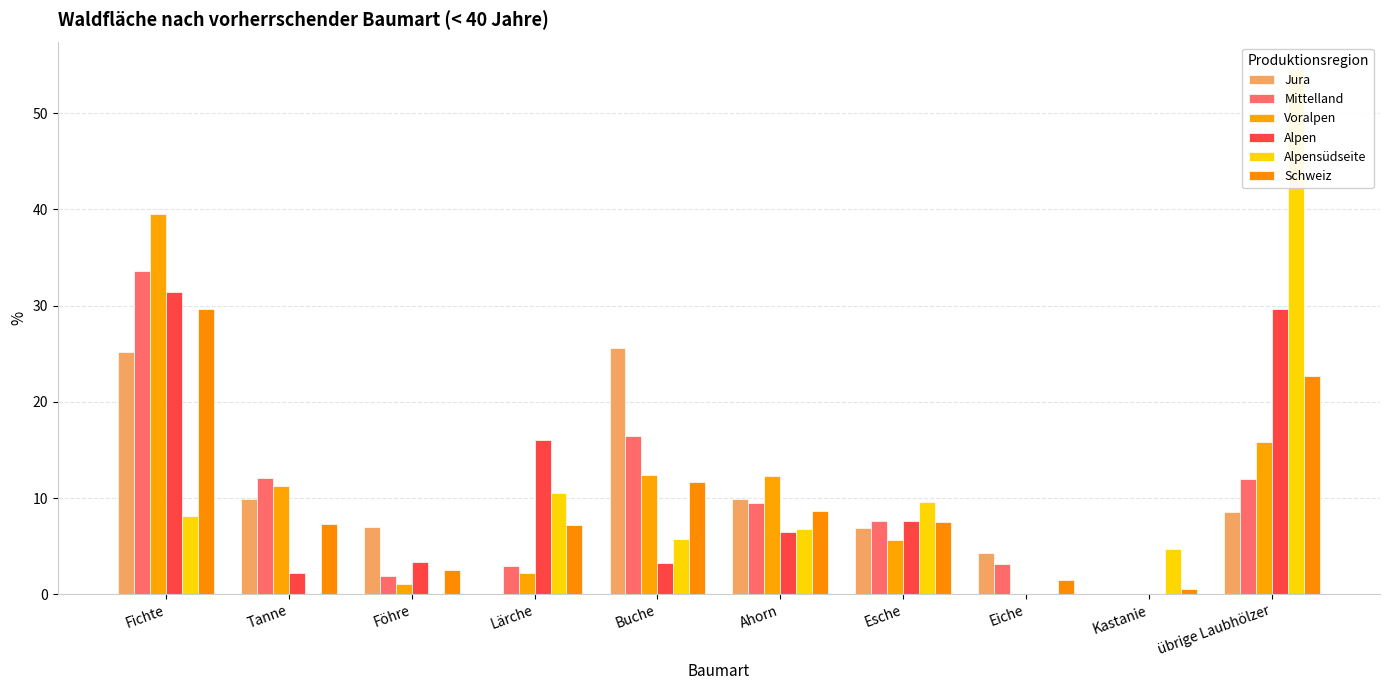

What is the label of the 1st bar from the right?

übrige Laubhölzer